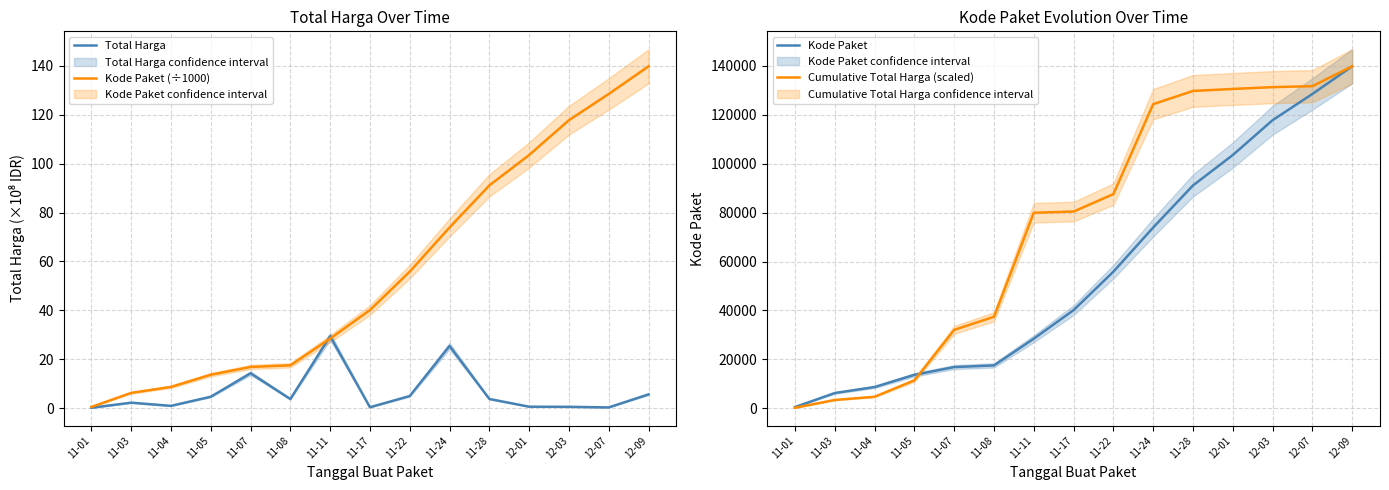

At which category does the chart reach its peak across all series?

12-09